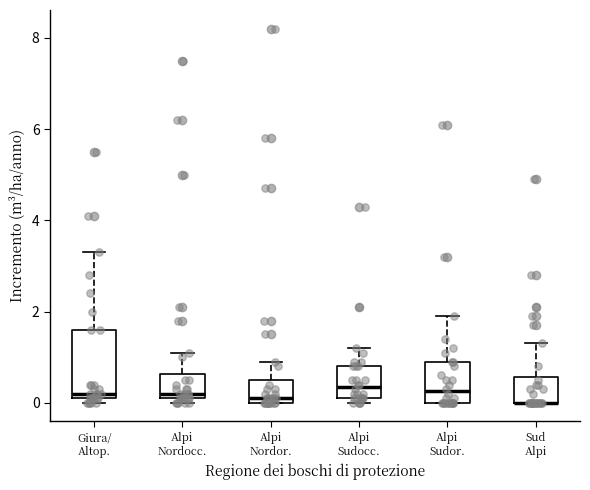

Reading left to right, transcribe this box plot: for each box, give where its median line is, the range the box spans, and where its two whiskers end, as read against the y-axis. The values are not printed on the chart, so give them approximately, as read against the axis.

Giura/ Altop.: median 0.2 (just above the box's lower edge), box 0.2 to 1.6, whiskers 0.0 to 3.4
Alpi Nordocc.: median 0.2 (just above the box's lower edge), box 0.2 to 0.6, whiskers 0.0 to 1.2
Alpi Nordor.: median 0.2, box 0.0 to 0.6, whiskers 0.0 to 1.0
Alpi Sudocc.: median 0.4, box 0.2 to 0.8, whiskers 0.0 to 1.2
Alpi Sudor.: median 0.2, box 0.0 to 1.0, whiskers 0.0 to 2.0
Sud Alpi: median 0.0 (drawn on the box's lower edge), box 0.0 to 0.6, whiskers 0.0 to 1.4